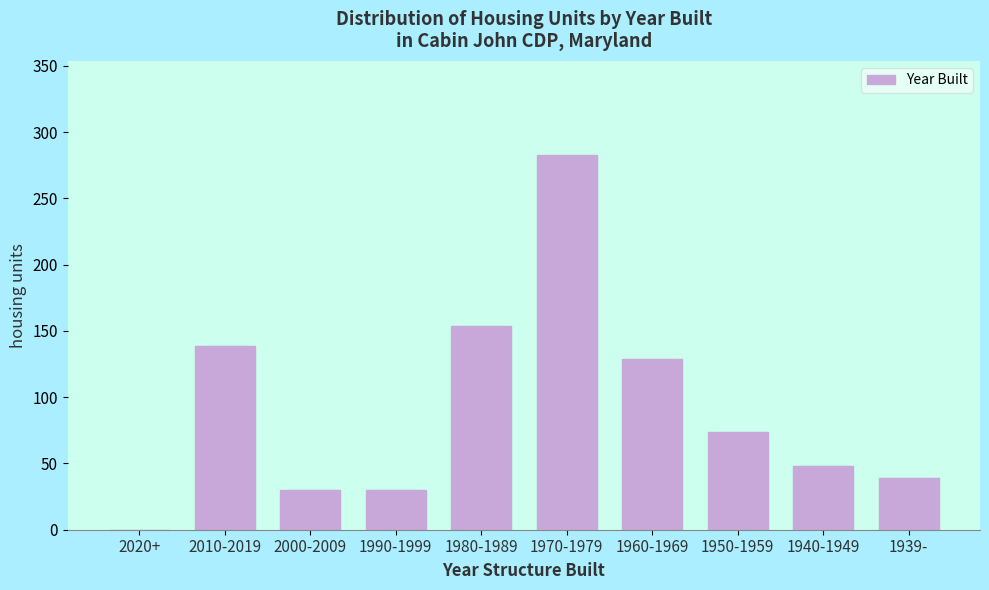

Reading left to right, transcribe all the data shown in this chart.

2020+=0	2010-2019=139	2000-2009=30	1990-1999=30	1980-1989=154	1970-1979=283	1960-1969=129	1950-1959=74	1940-1949=48	1939-=39